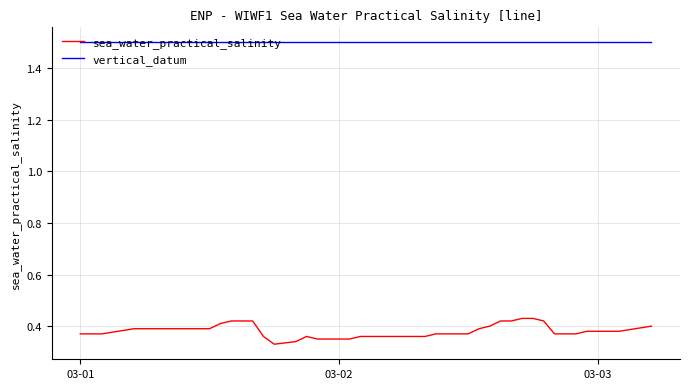

What is the greatest value displayed?

1.5